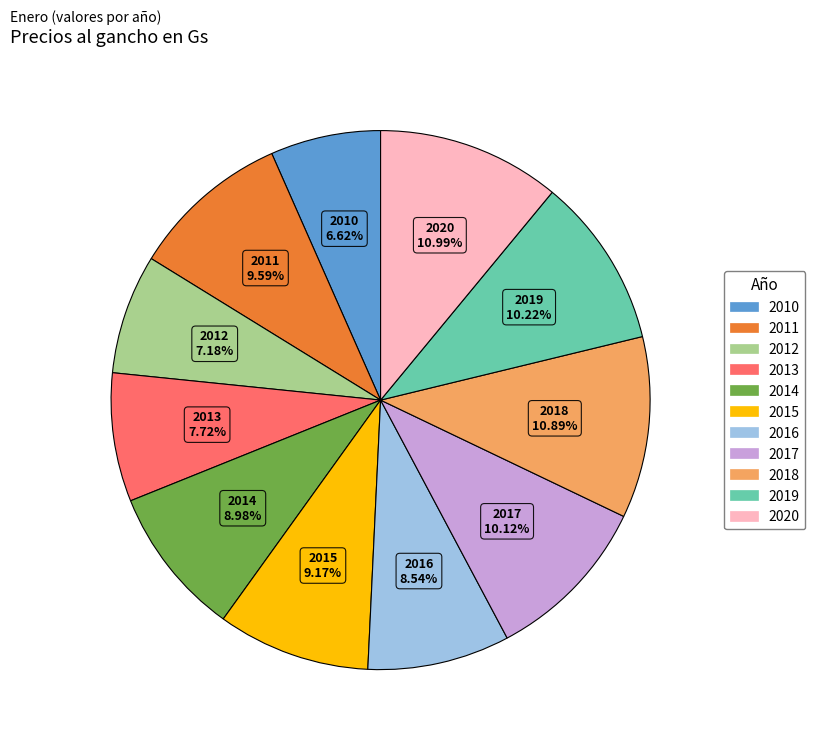

To the nearest percent, what percentage of the pie is 2015?

9%